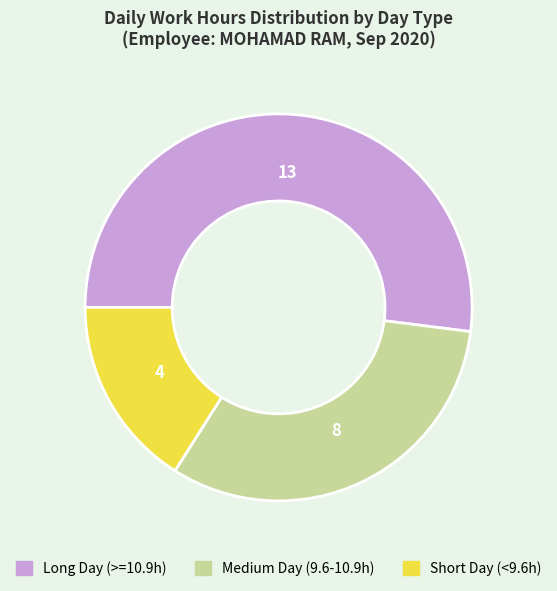

Rank the categories by value from lowest to highest.

Short Day (<9.6h), Medium Day (9.6-10.9h), Long Day (>=10.9h)